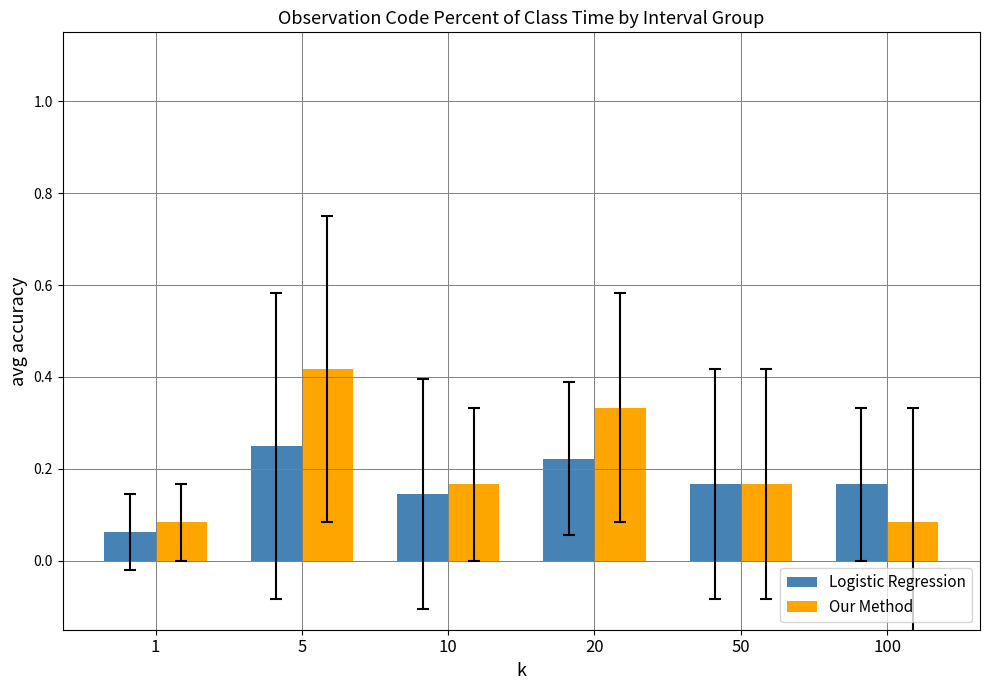

How many Our Method values are between 0 and 1?

6